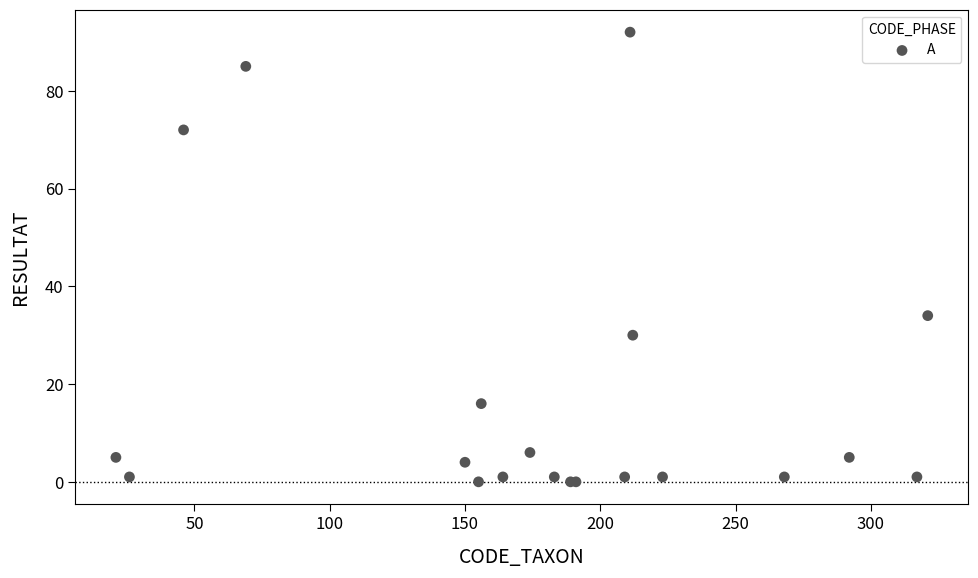

What Y value in the scatter plot is closest to 46?

34